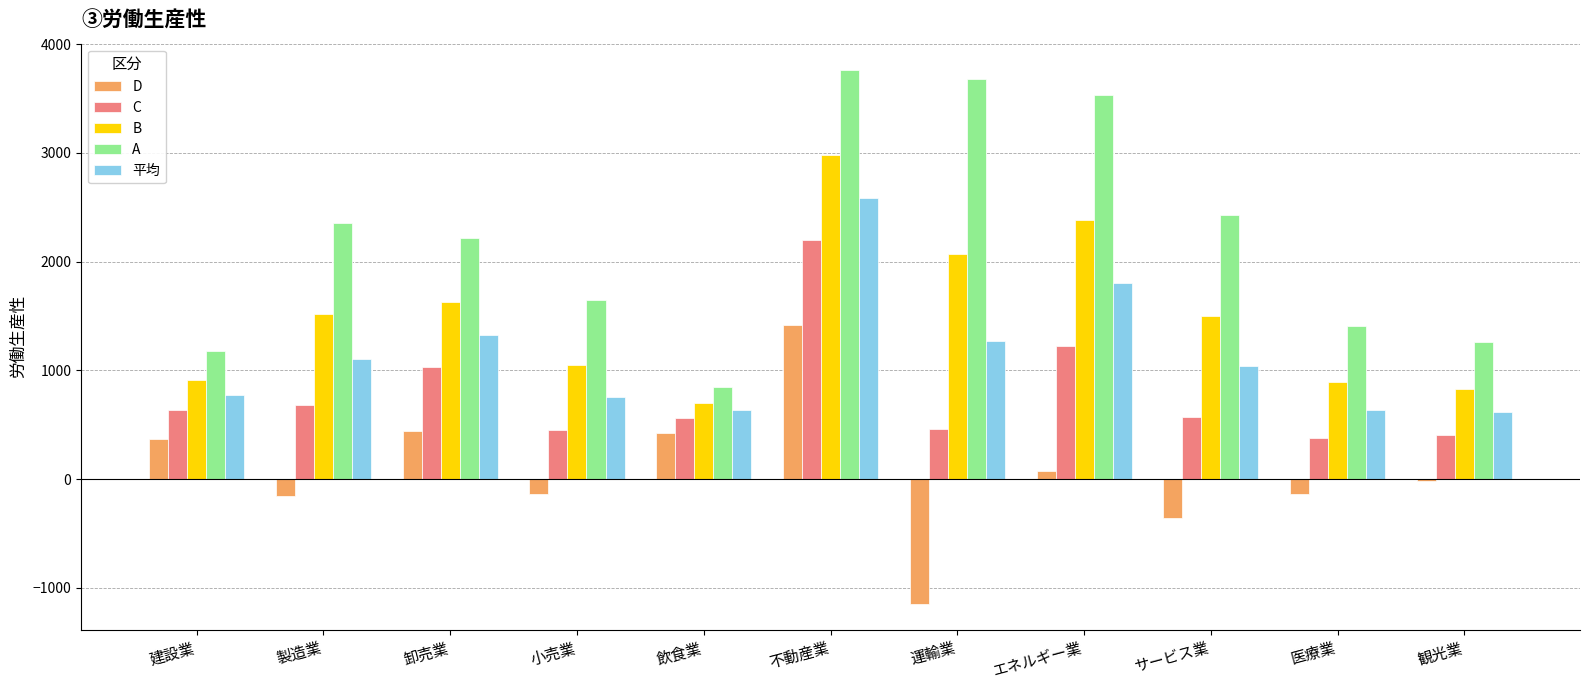

Between 飲食業 and 運輸業, which series saw the biggest shift?

A